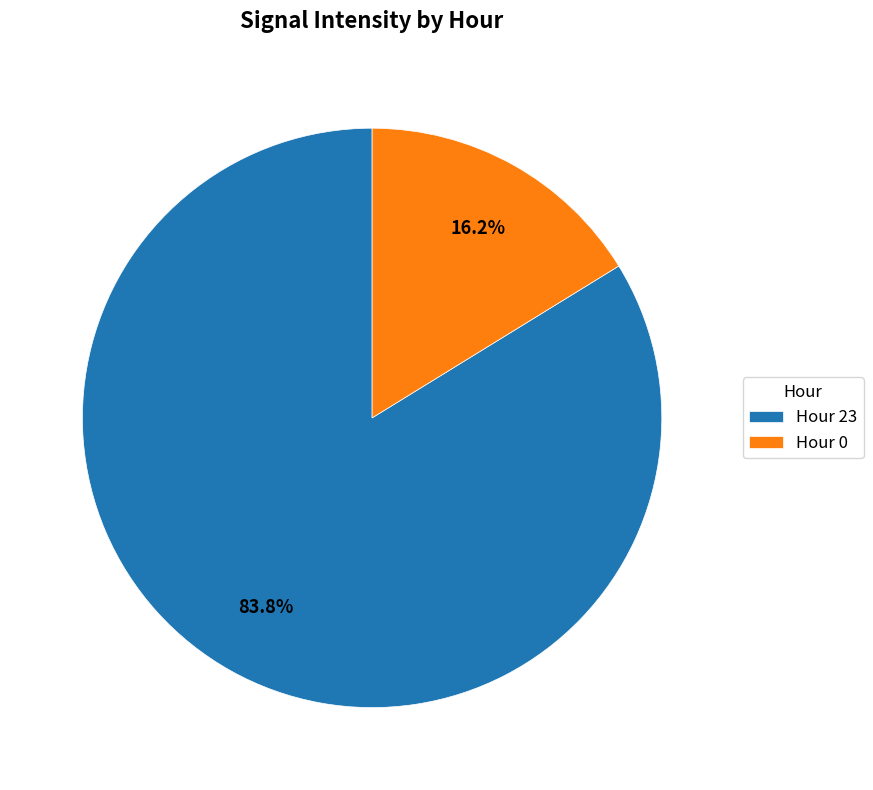

How many slices are in this pie chart?

2